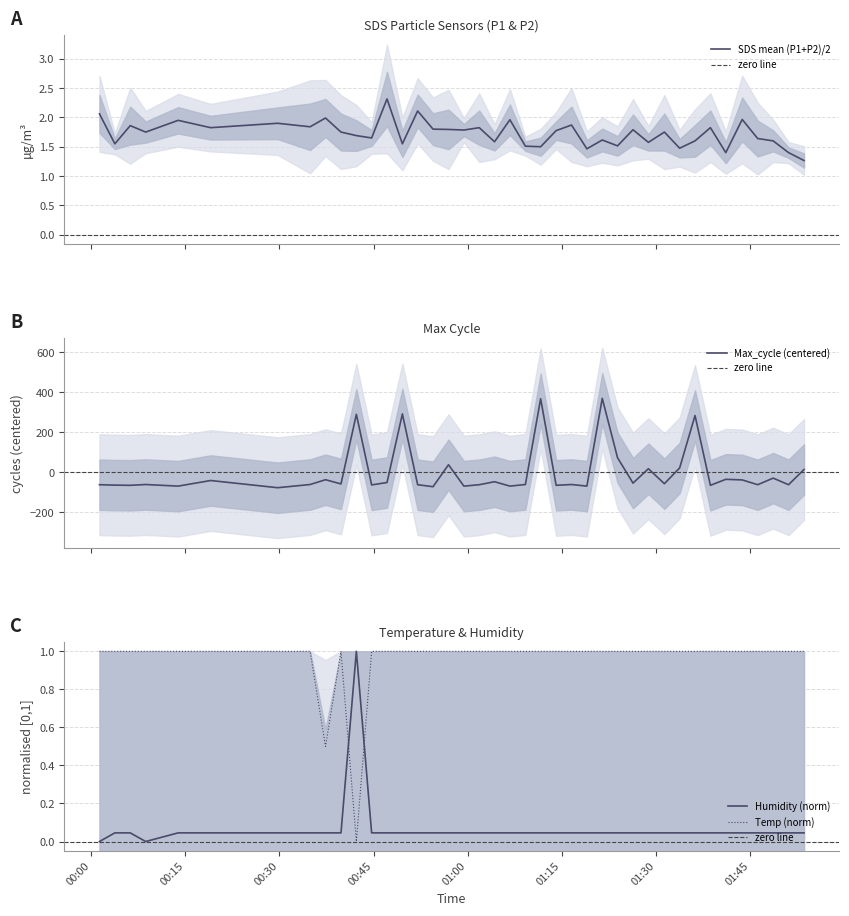

Which series ends up on top after the final intersection of Humidity (norm) and Temp (norm)?

Temp (norm)